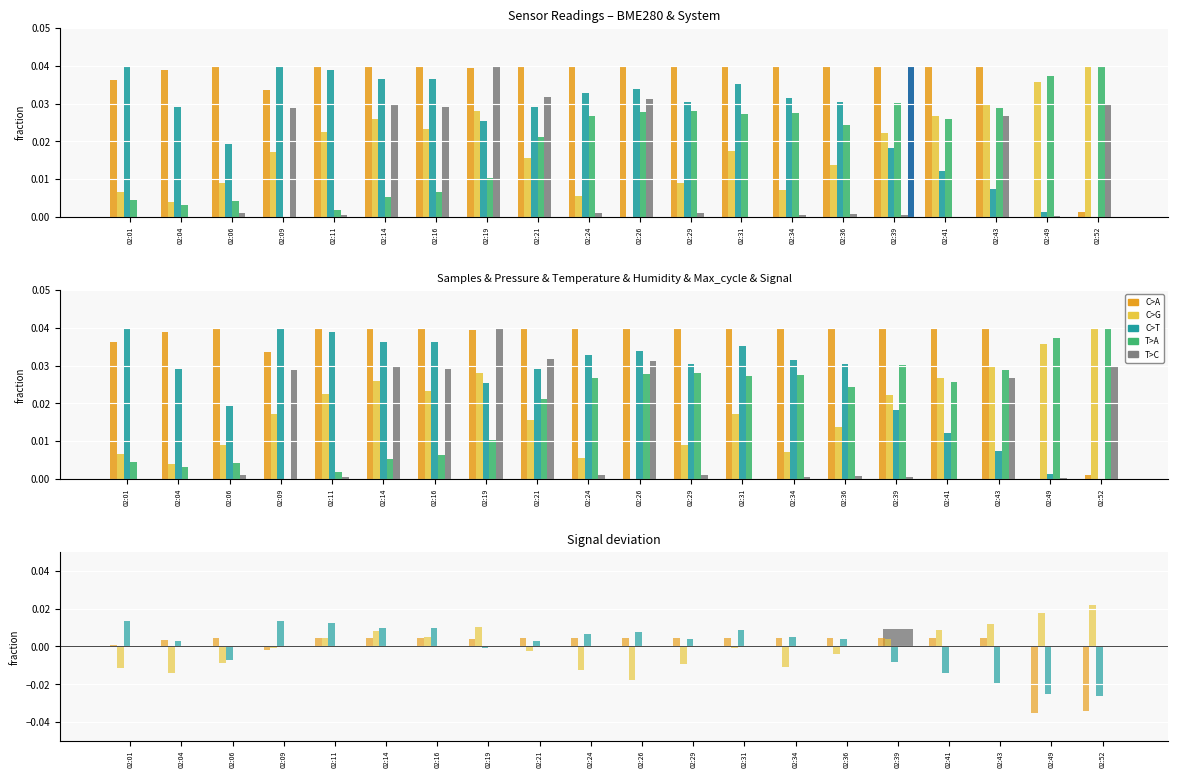

How many negative values does the BME280_pressure series have?

11